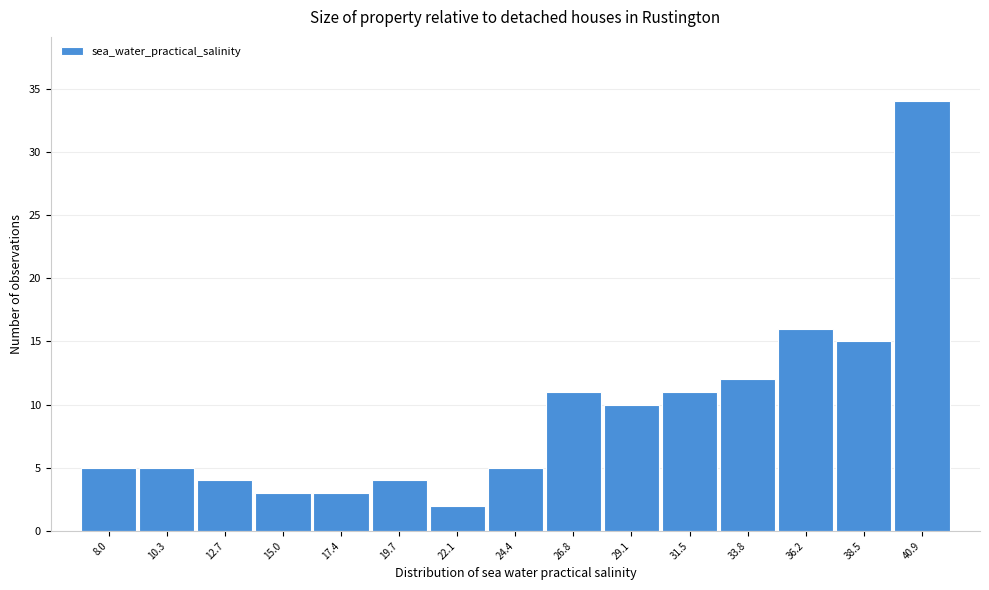

Reading right to left, list all the values displayed in this chart.

40.9=34	38.5=15	36.2=16	33.8=12	31.5=11	29.1=10	26.8=11	24.4=5	22.1=2	19.7=4	17.4=3	15.0=3	12.7=4	10.3=5	8.0=5